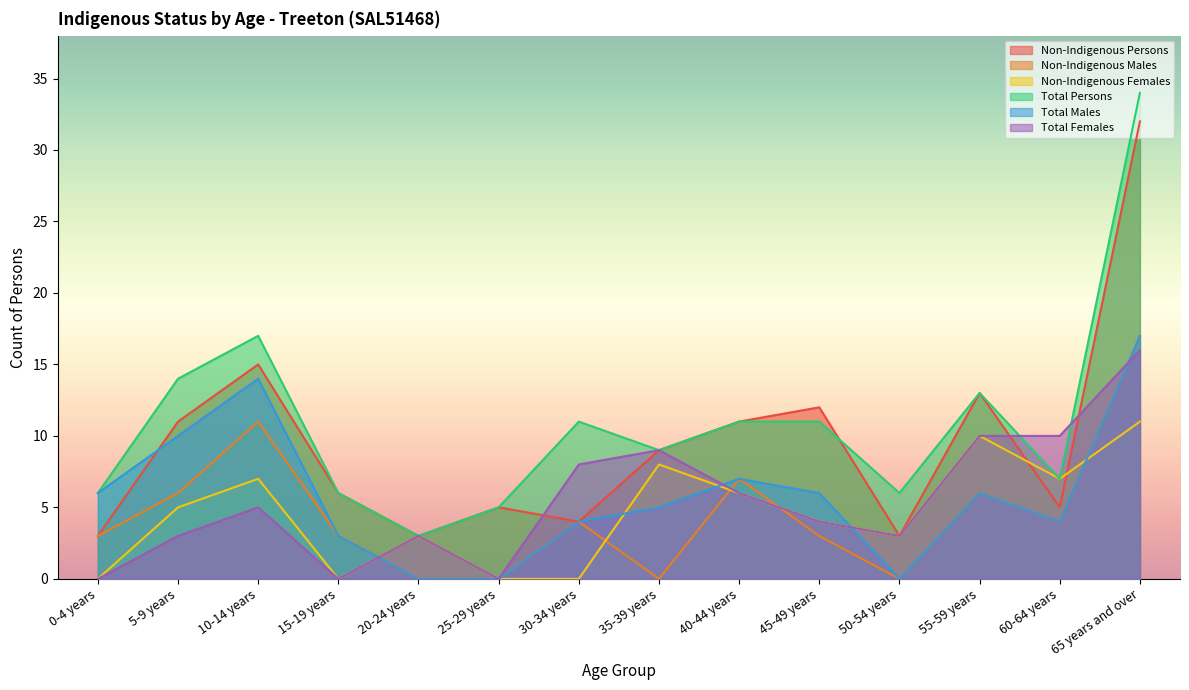

What is the average value of the Total Persons series?

11